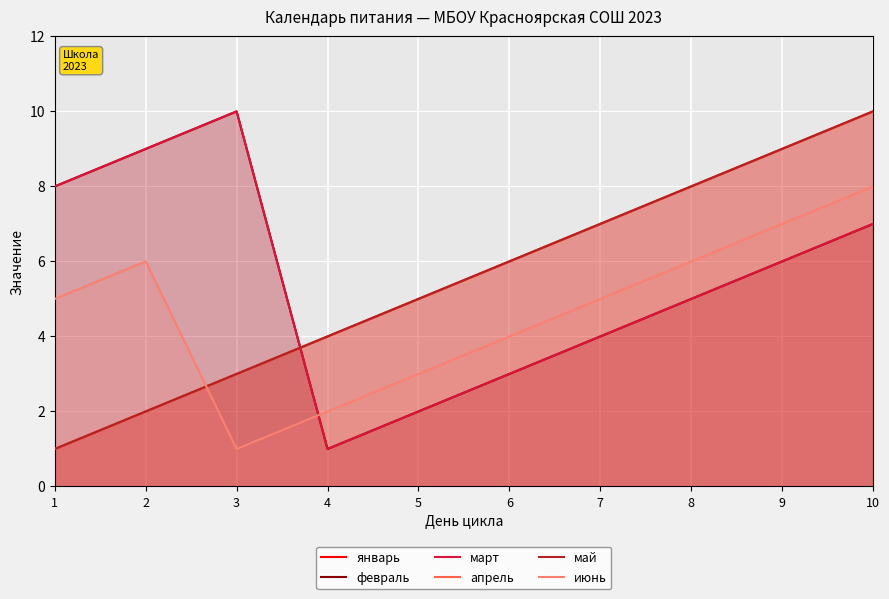

At which label does май first exceed 6?

7